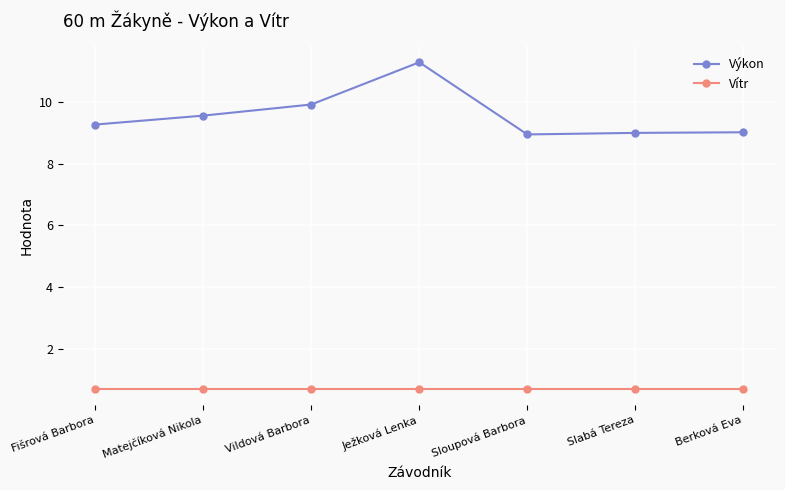

The value of Vítr at Vildová Barbora is 0.7. True or false?

True